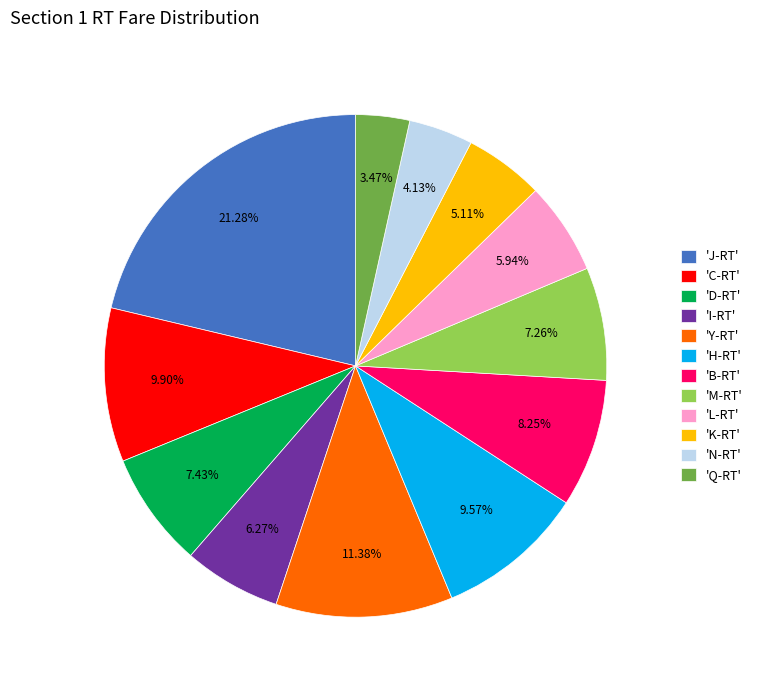

Between 'J-RT' and 'K-RT', which is larger?

'J-RT'